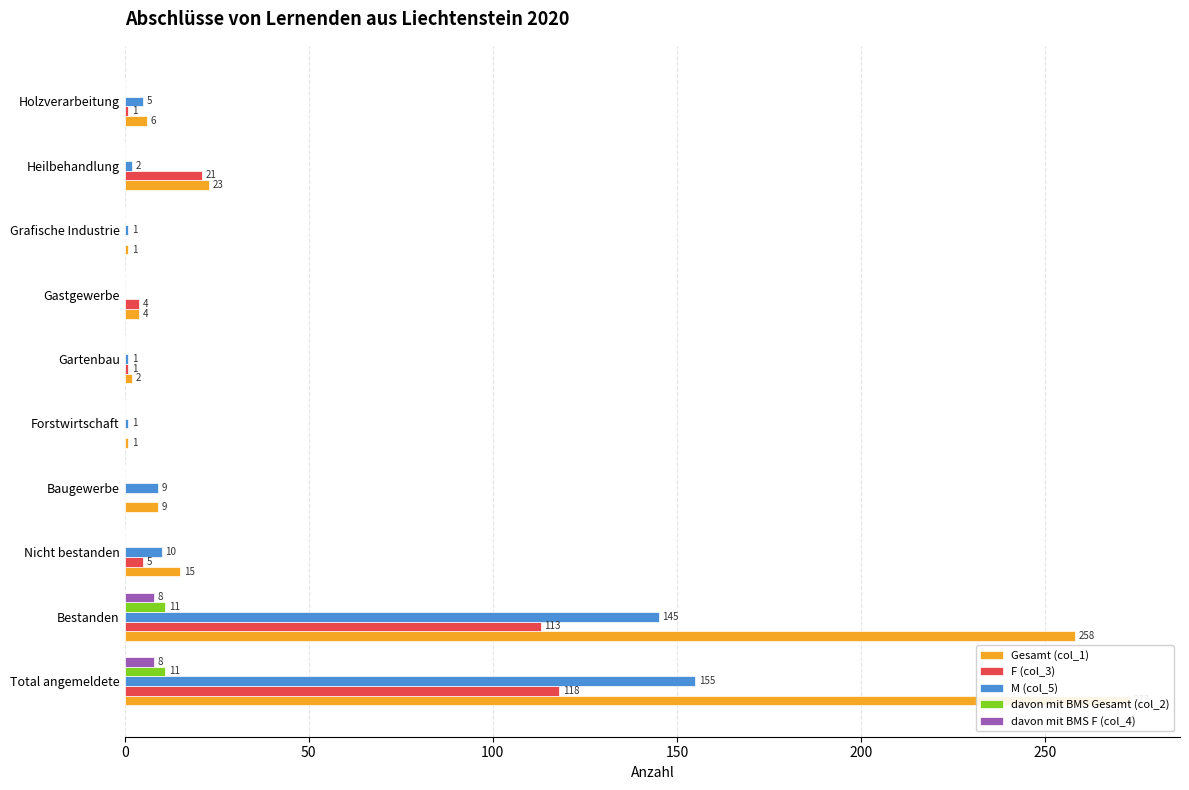

What are all the series names shown in the legend?

Gesamt (col_1), F (col_3), M (col_5), davon mit BMS Gesamt (col_2), davon mit BMS F (col_4)